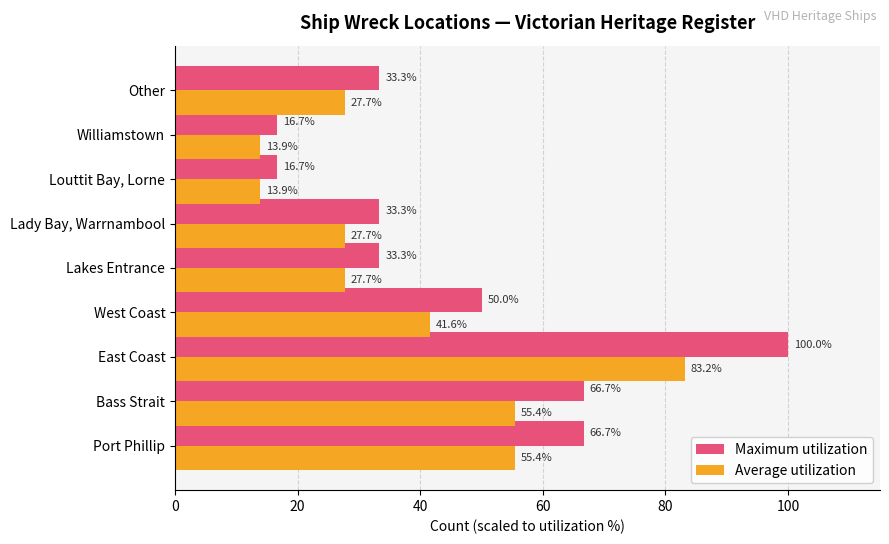

What is the difference between the highest and lowest values at Lady Bay, Warrnambool?

5.6